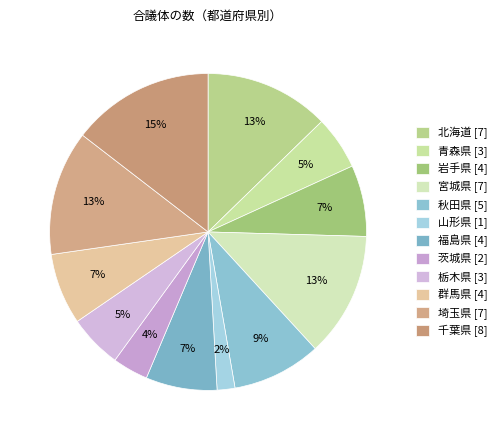

What percentage do 宮城県 and 茨城県 together represent?

16.4%